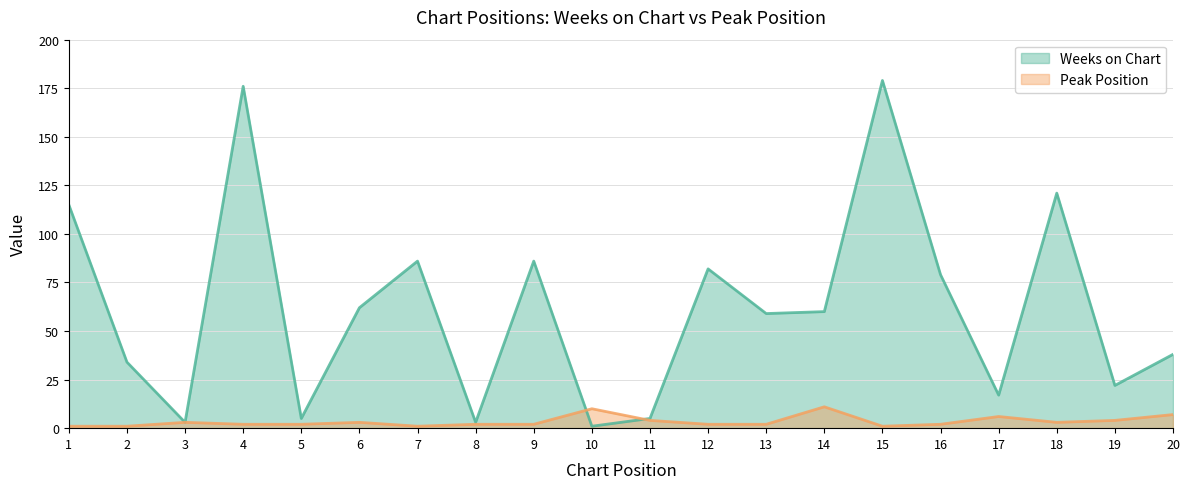

Which series has the largest total across all categories?

Weeks on Chart